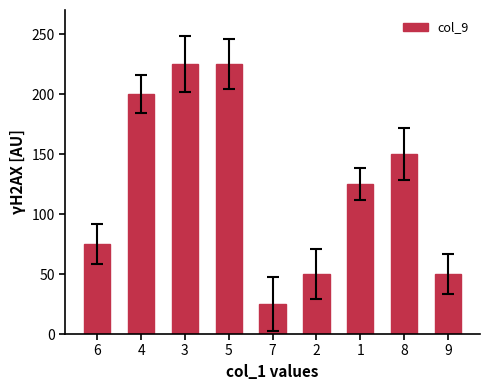

Approximately how many times larger is the value at 1 compared to 3?

0.6